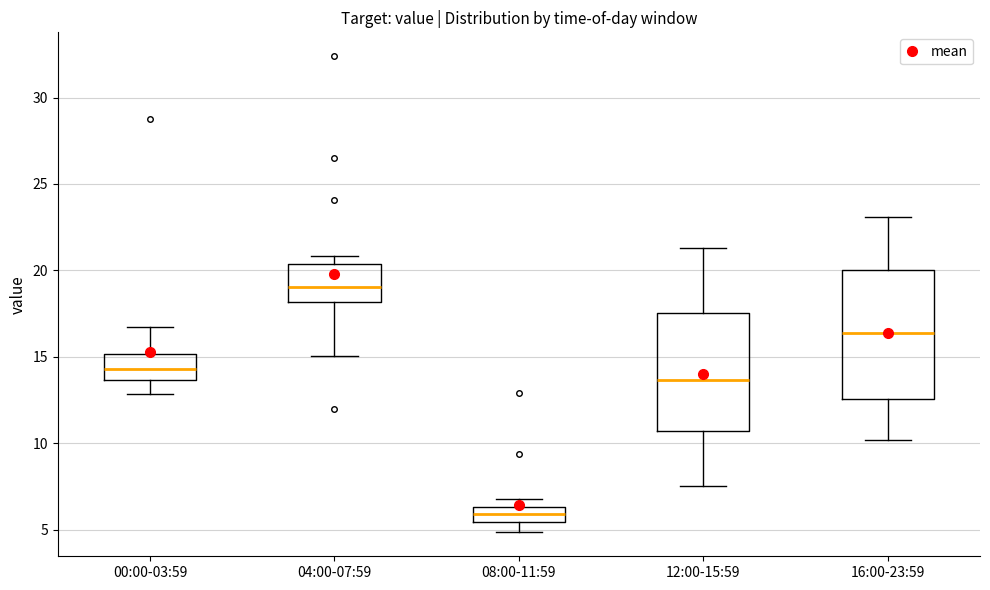

Reading left to right, transcribe this box plot: for each box, give where its median line is, the range the box spans, and where its two whiskers end, as read against the y-axis. The values are not printed on the chart, so give them approximately, as read against the axis.

00:00-03:59: median 14.5, box 13.5 to 15.0, whiskers 13.0 to 17.0
04:00-07:59: median 19.0, box 18.0 to 20.5, whiskers 15.0 to 21.0
08:00-11:59: median 6.0, box 5.5 to 6.5, whiskers 5.0 to 7.0
12:00-15:59: median 13.5, box 10.5 to 17.5, whiskers 7.5 to 21.5
16:00-23:59: median 16.5, box 12.5 to 20.0, whiskers 10.0 to 23.0